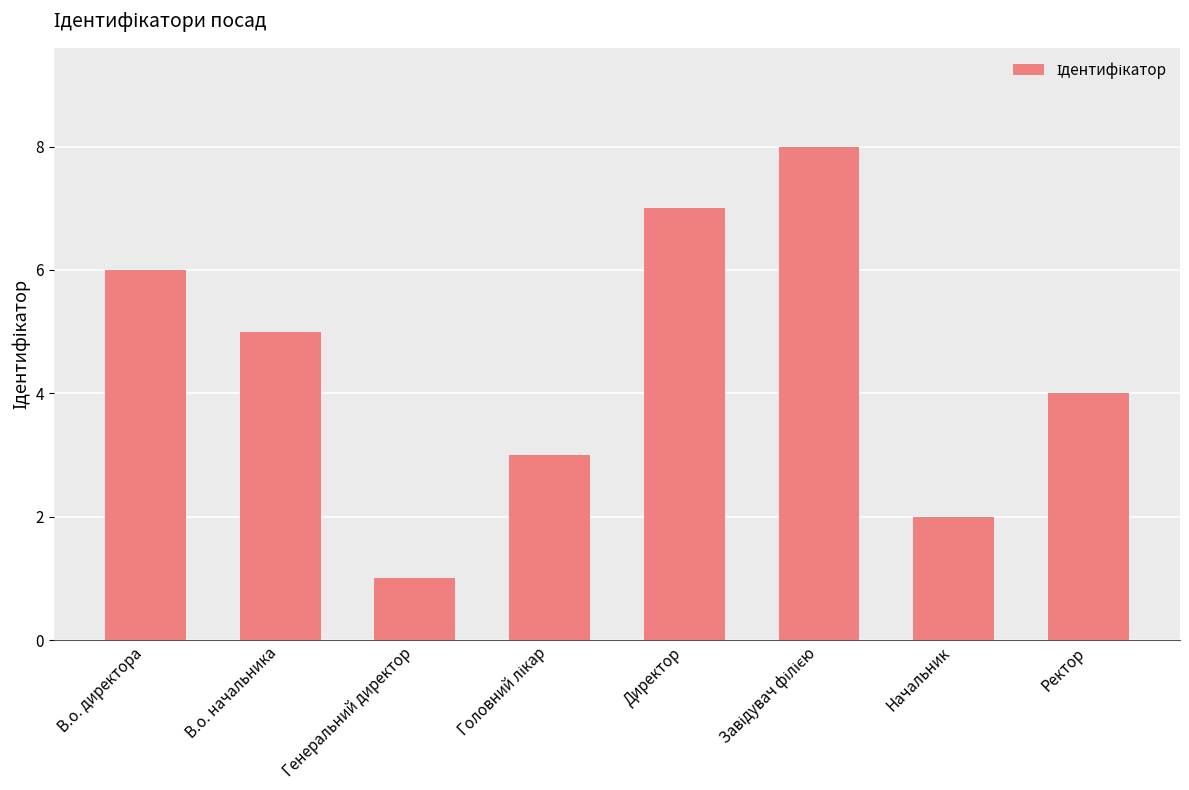

What is the label of the 5th bar from the left?

Директор